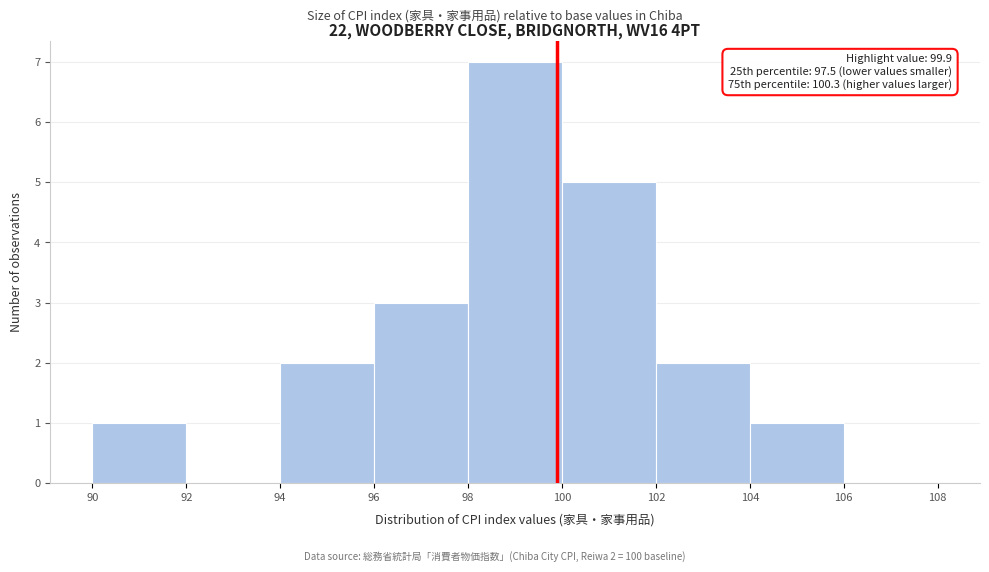

Over which range of the x-axis is the bar tallest?

98 to 100